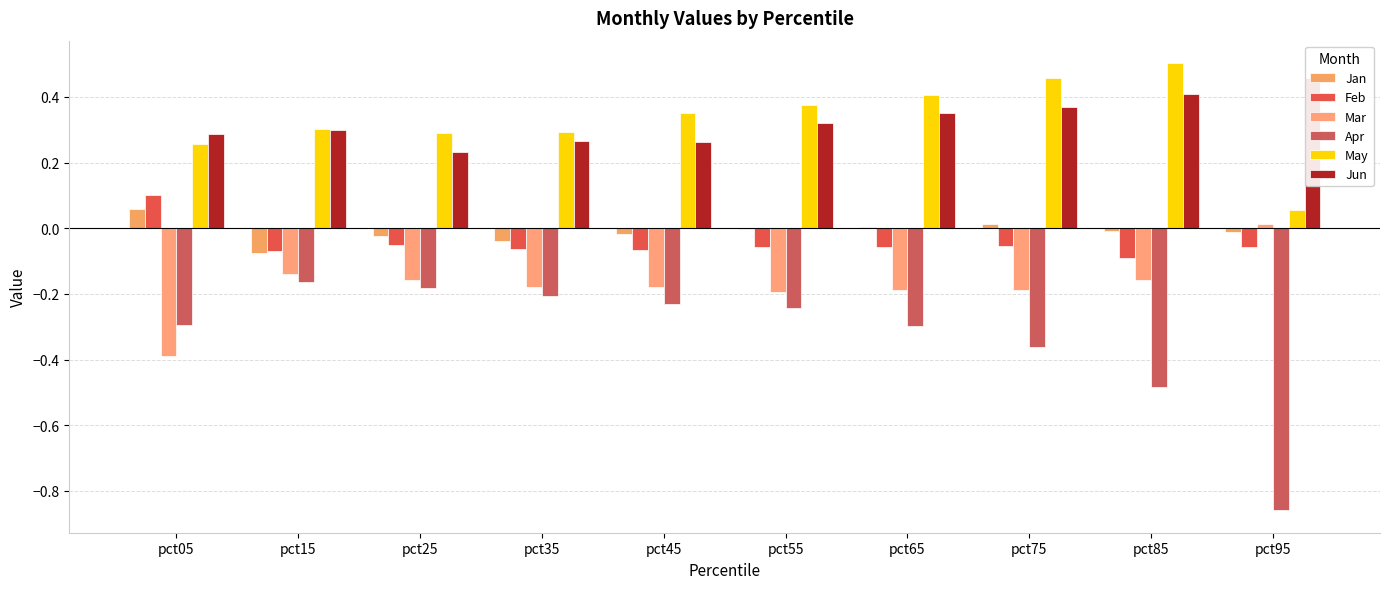

Which series changed the most between pct15 and pct85?

Apr